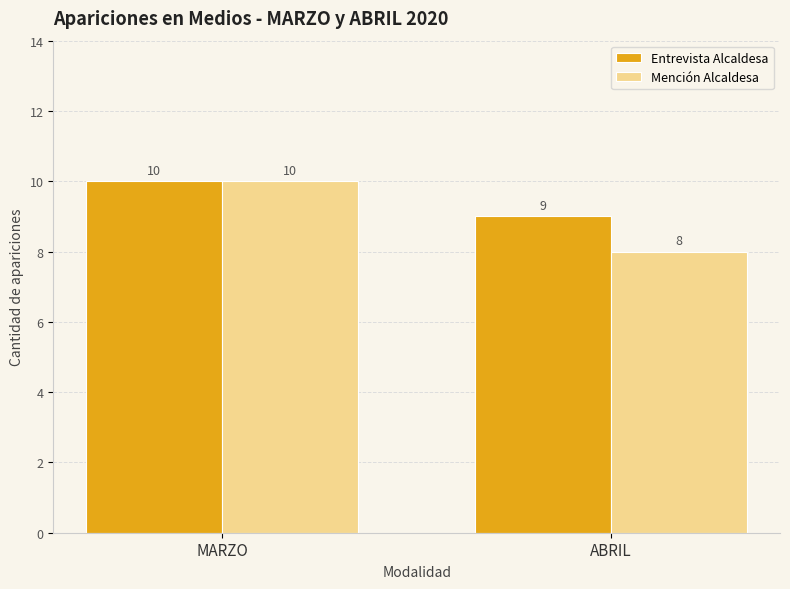

Which series has the largest total across all categories?

Entrevista Alcaldesa